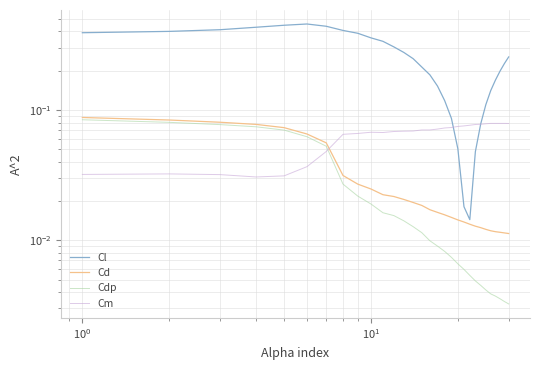

What is the difference between the maximum and minimum values in the Cdp series?

0.1